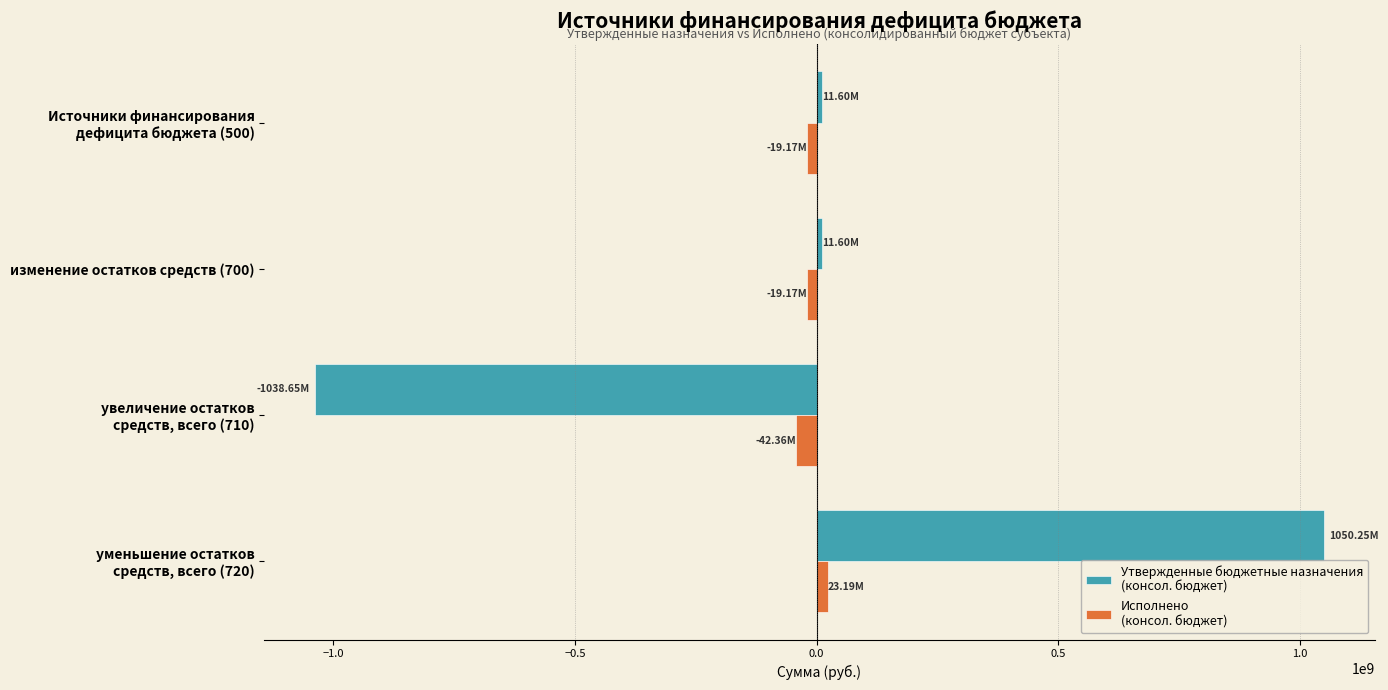

How many data points does each series have?

4